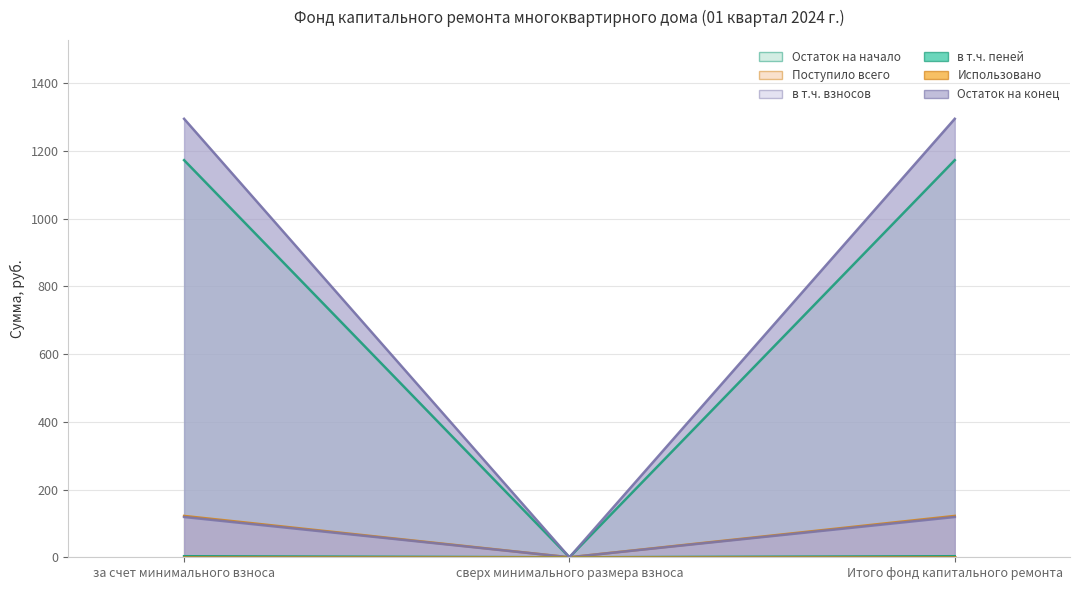

Is the value of Поступило всего at за счет минимального взноса greater than the value of Остаток на конец at Итого фонд капитального ремонта?

No